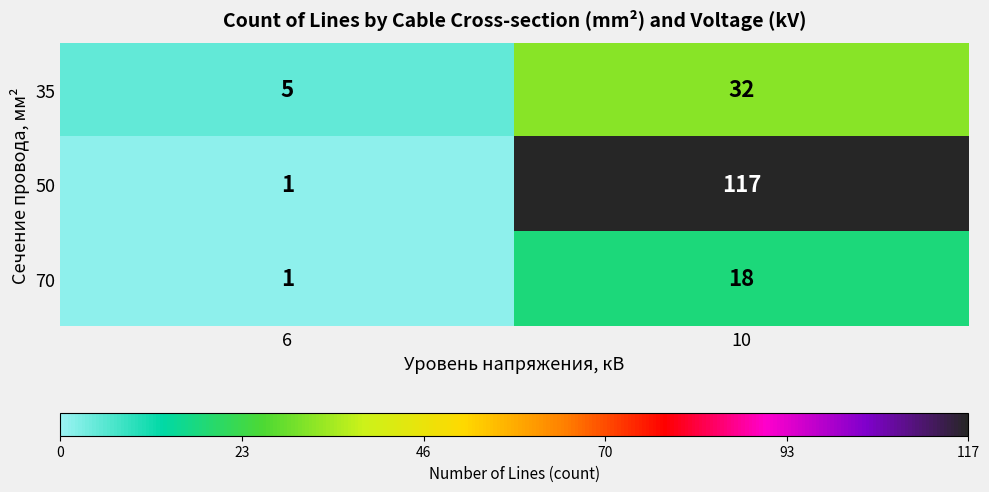

Reading left to right, list all the values displayed in this chart.

35: 6=5	10=32
50: 6=1	10=117
70: 6=1	10=18